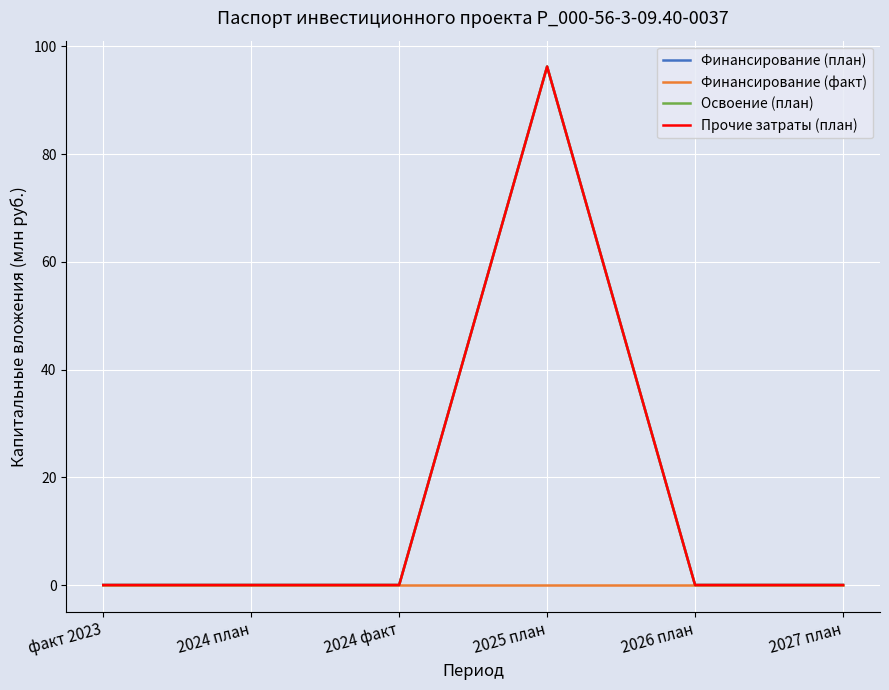

The value of Прочие затраты (план) at 2024 факт is -59.1. True or false?

False